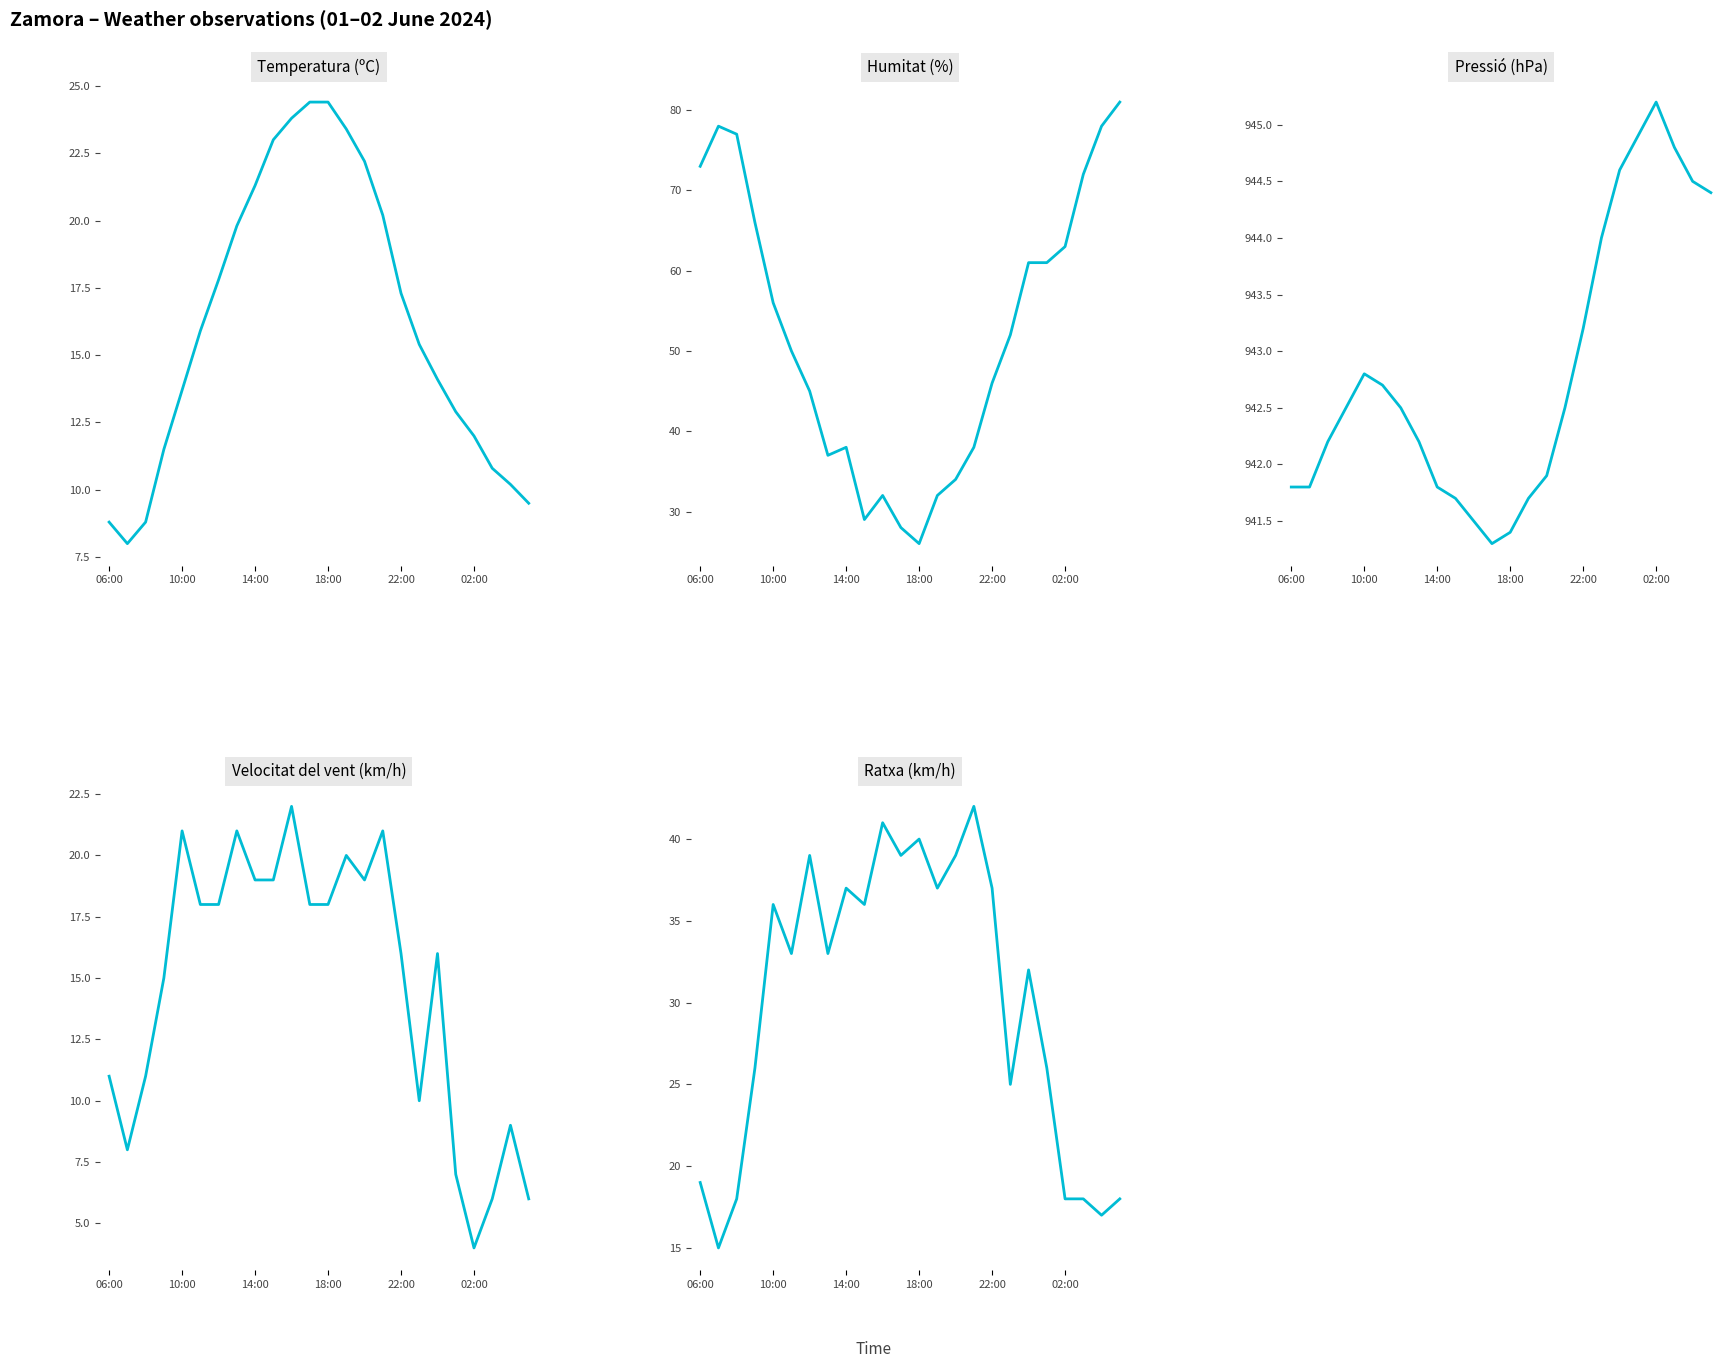

How many series are shown in this chart?

5